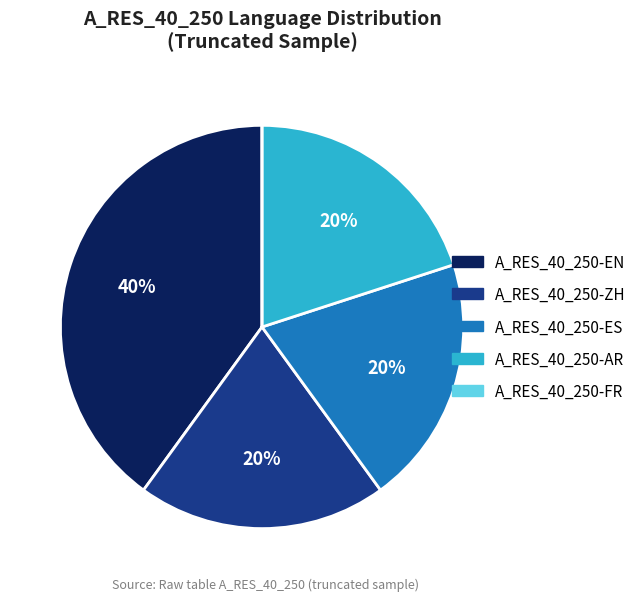

What percentage is the A_RES_40_250-AR slice, to the nearest percent?

20%